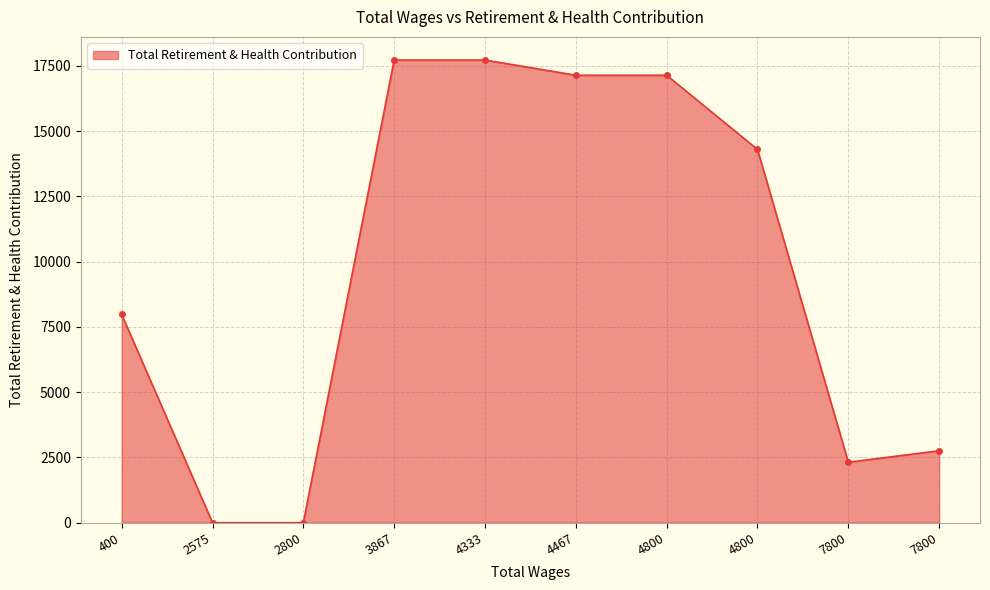

How many data points are less than 14301?

5